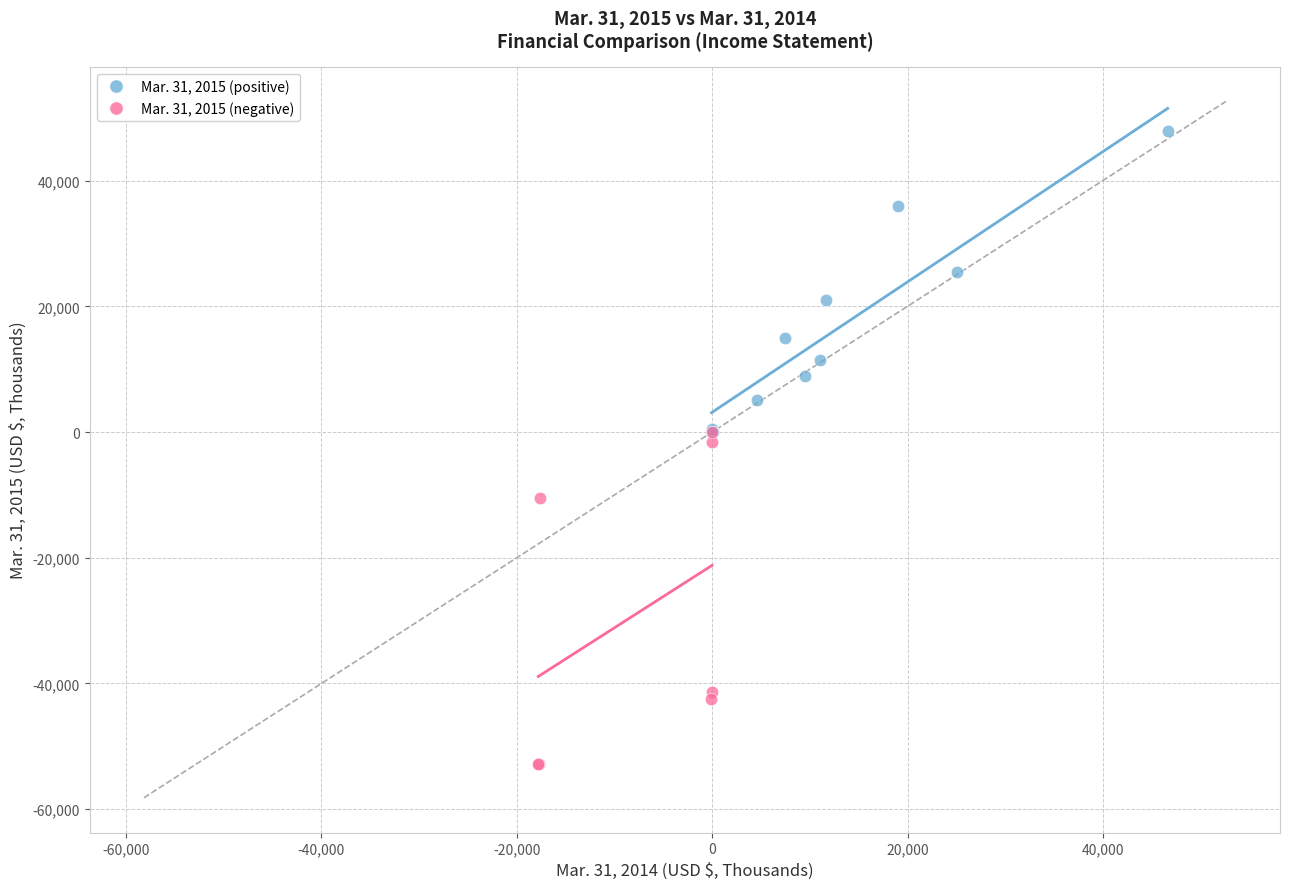

What are all the series names shown in the legend?

Mar. 31, 2015 (positive), Mar. 31, 2015 (negative)